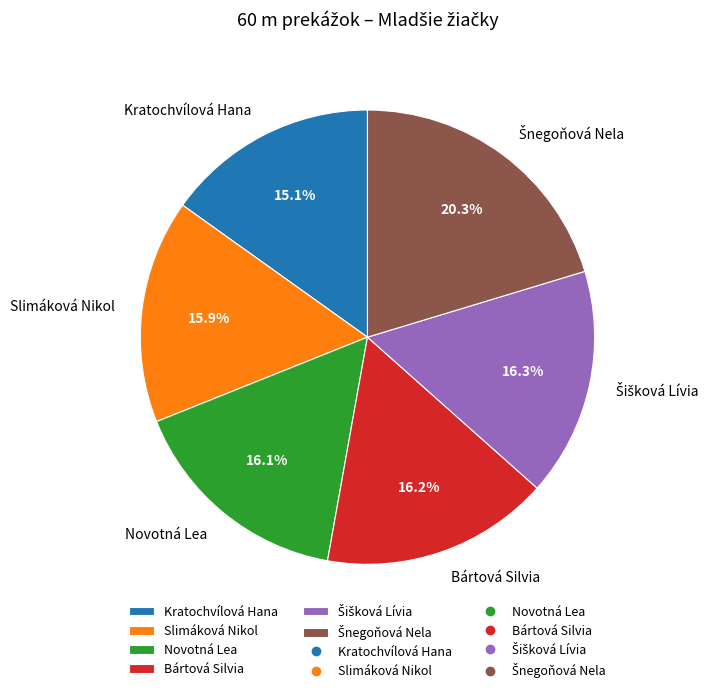

Which slice is the smallest?

Kratochvílová Hana